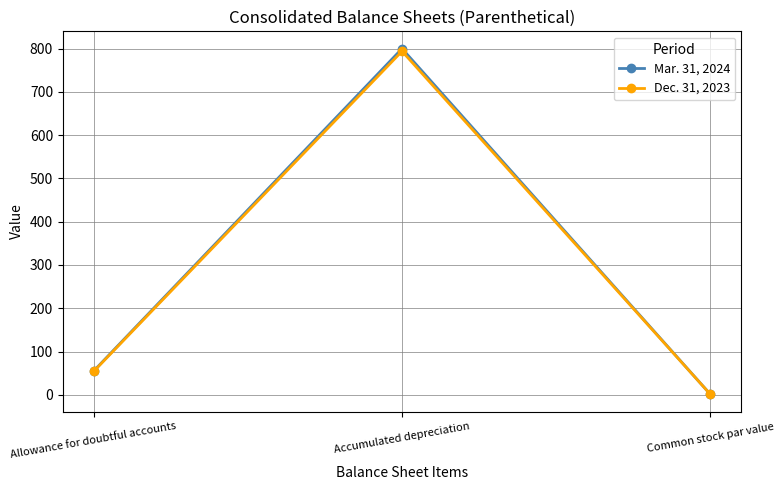

What is the total value across all series at Common stock par value?

2